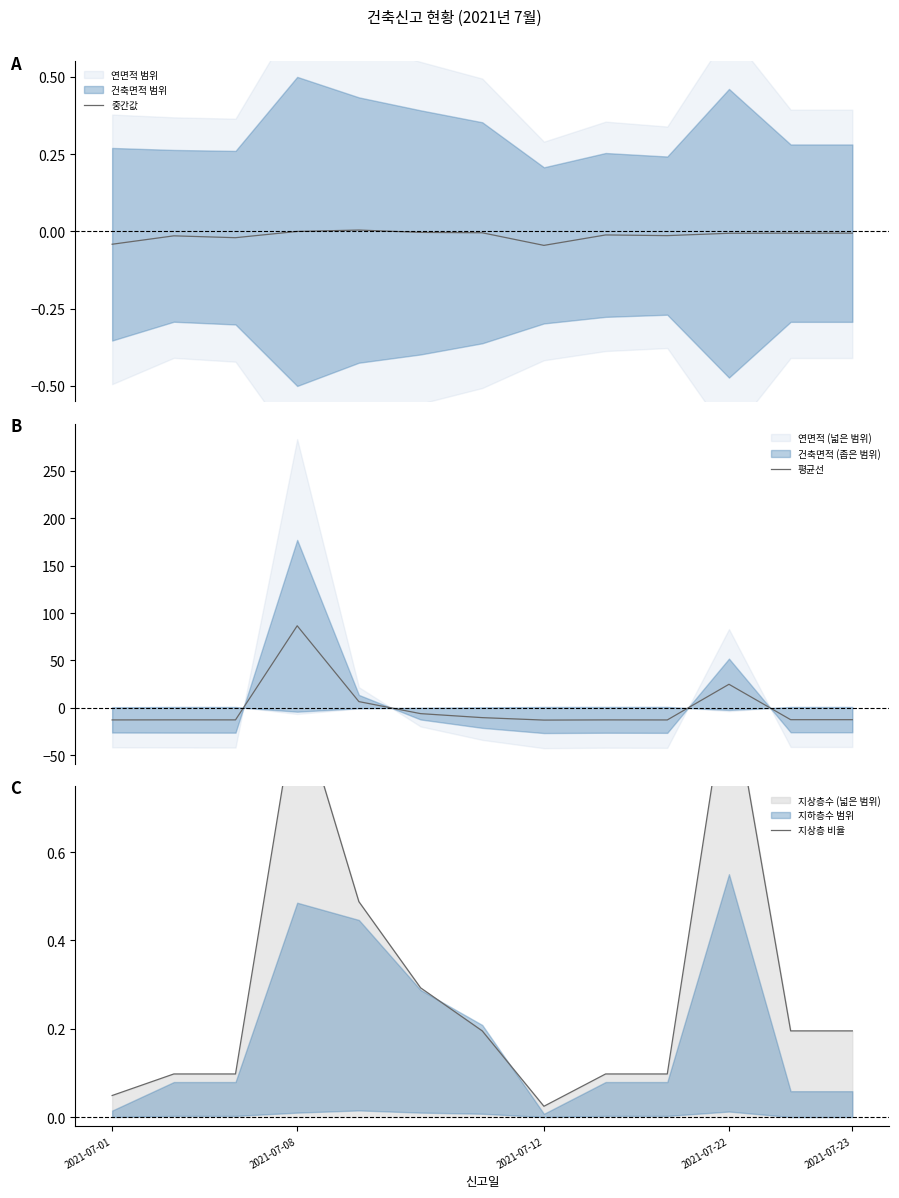

What is the sum of all 중간값 values?

-0.2